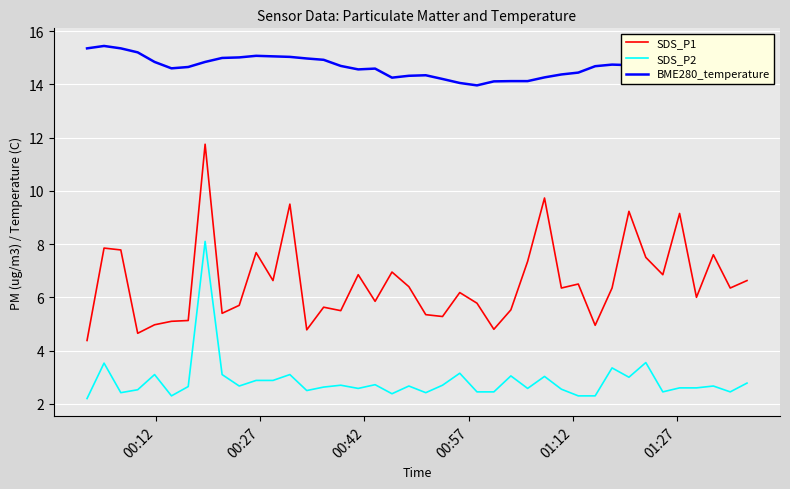

Which series has the largest total across all categories?

BME280_temperature